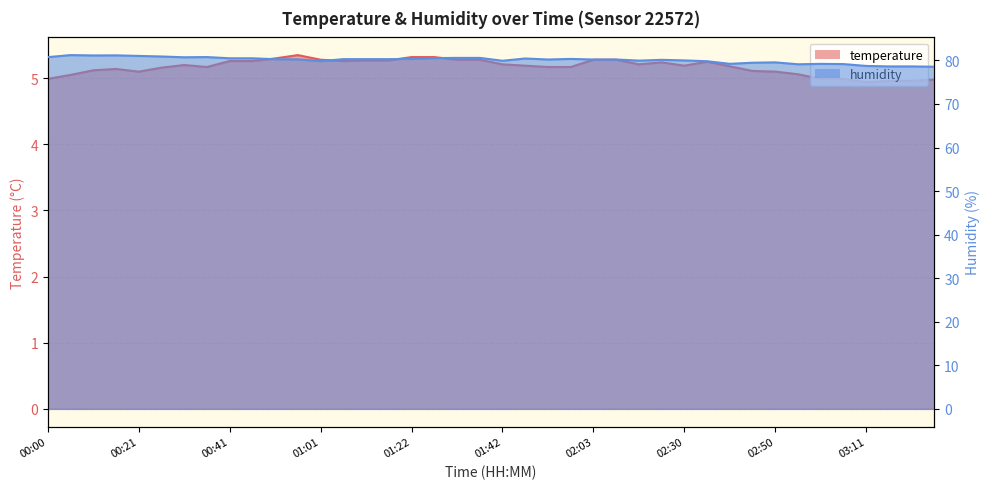

What is the approximate value of humidity at 02:19?

80.1